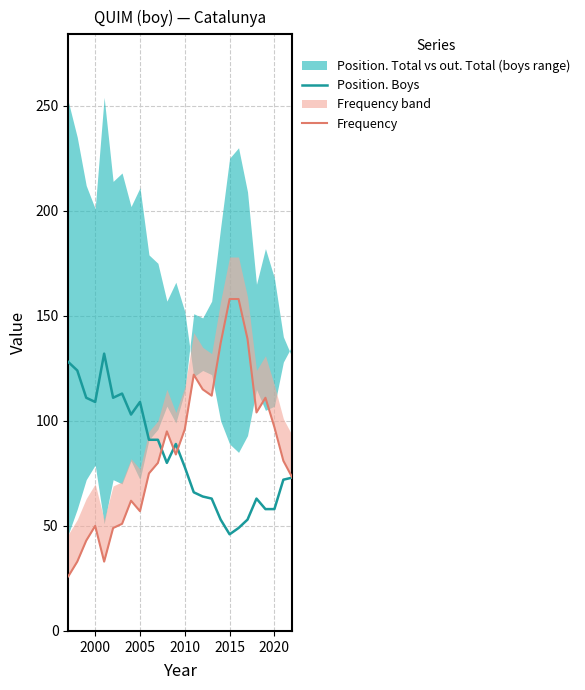

How many interior local valleys does the Position. Boys series have?

5